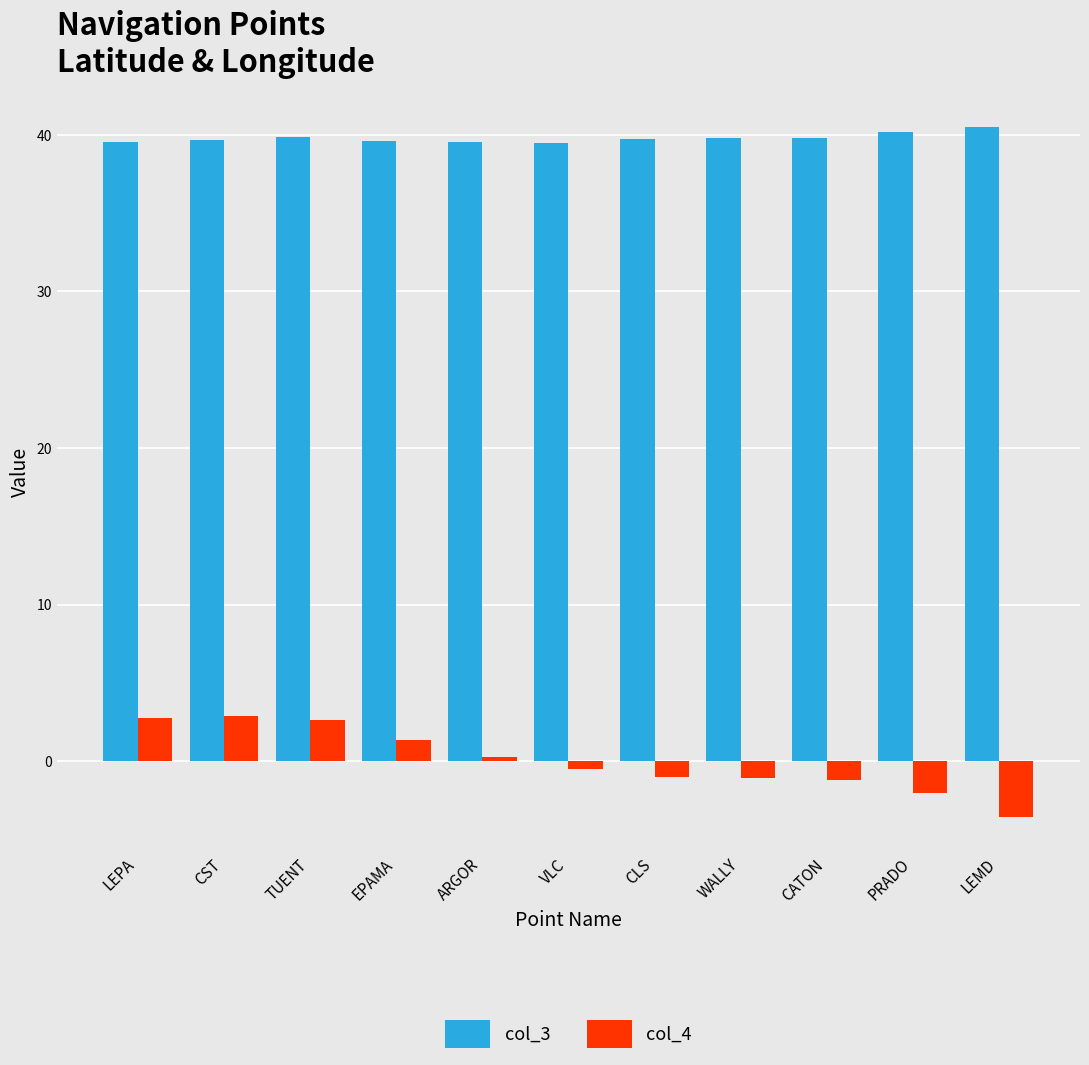

Which series has the largest range (max minus min)?

col_4